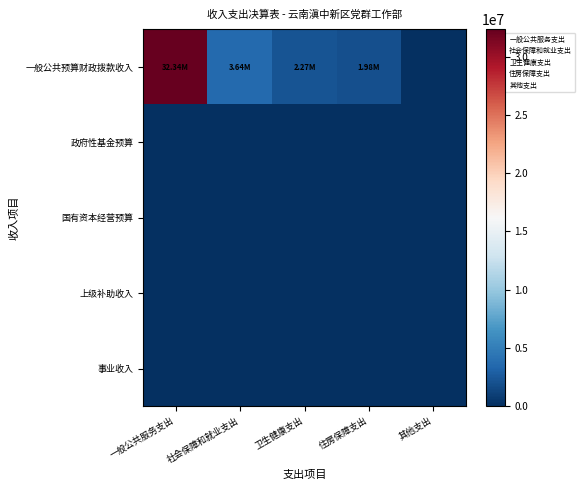

Between 卫生健康支出 and 社会保障和就业支出, which is larger?

社会保障和就业支出